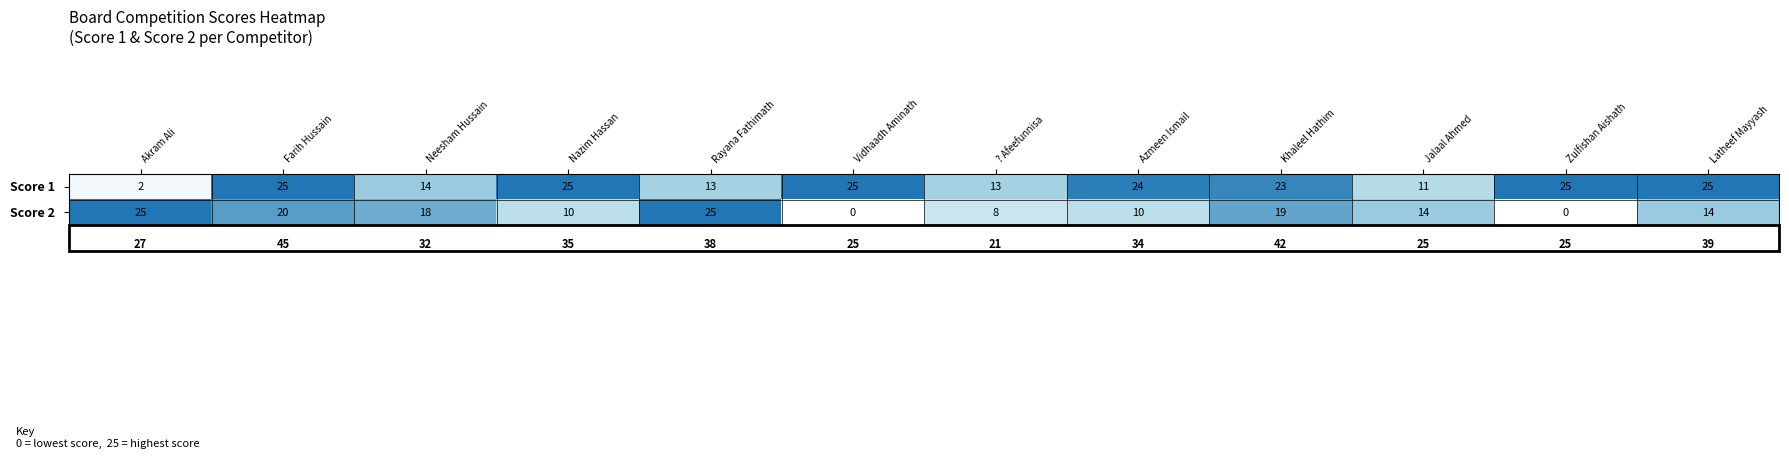

What is the difference between the highest and lowest values at Khaleel Hathim?

4